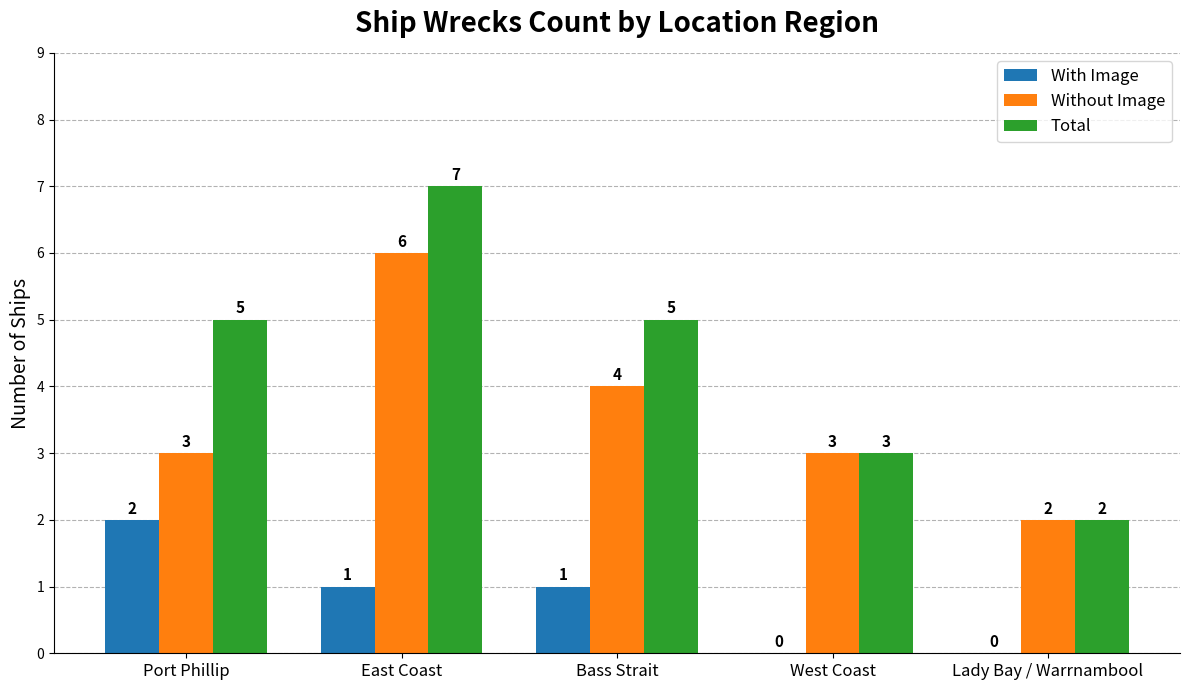

Are the bars horizontal?

No